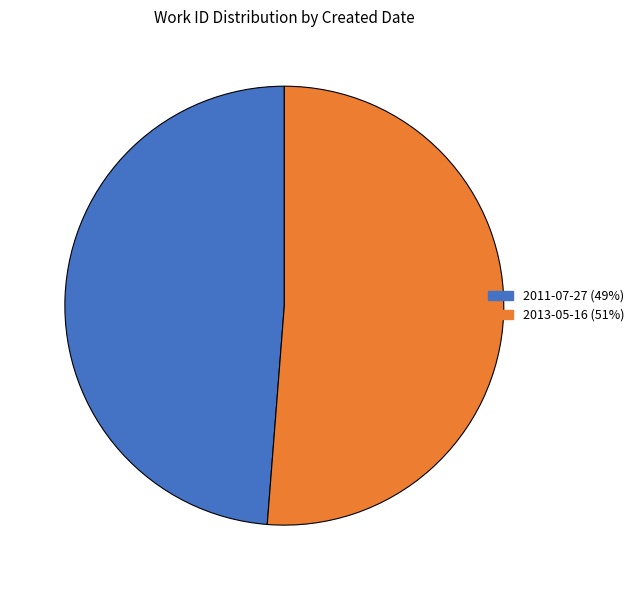

How many slices are in this pie chart?

2